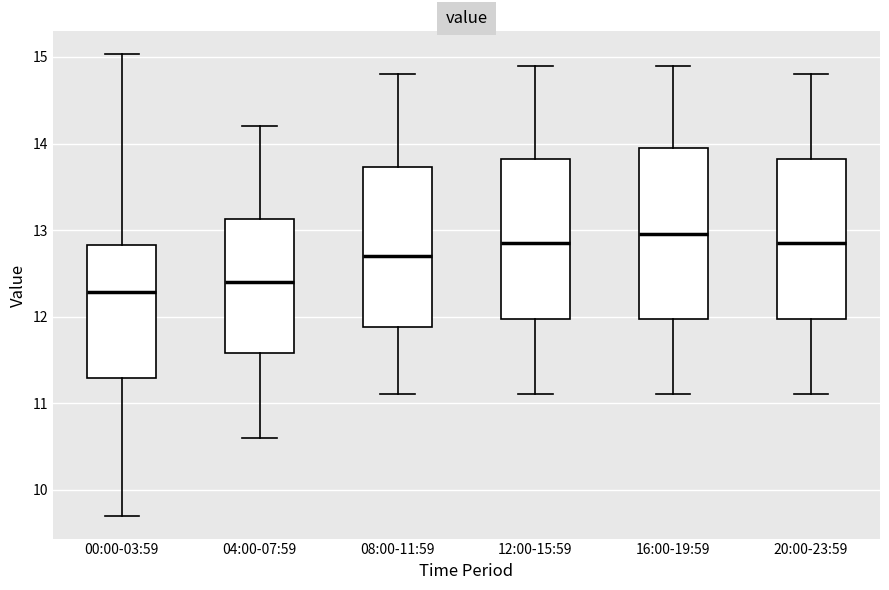

Reading left to right, transcribe this box plot: for each box, give where its median line is, the range the box spans, and where its two whiskers end, as read against the y-axis. The values are not printed on the chart, so give them approximately, as read against the axis.

00:00-03:59: median 12.3, box 11.3 to 12.8, whiskers 9.7 to 15.0
04:00-07:59: median 12.4, box 11.6 to 13.1, whiskers 10.6 to 14.2
08:00-11:59: median 12.7, box 11.9 to 13.7, whiskers 11.1 to 14.8
12:00-15:59: median 12.9, box 12.0 to 13.8, whiskers 11.1 to 14.9
16:00-19:59: median 13.0, box 12.0 to 14.0, whiskers 11.1 to 14.9
20:00-23:59: median 12.9, box 12.0 to 13.8, whiskers 11.1 to 14.8